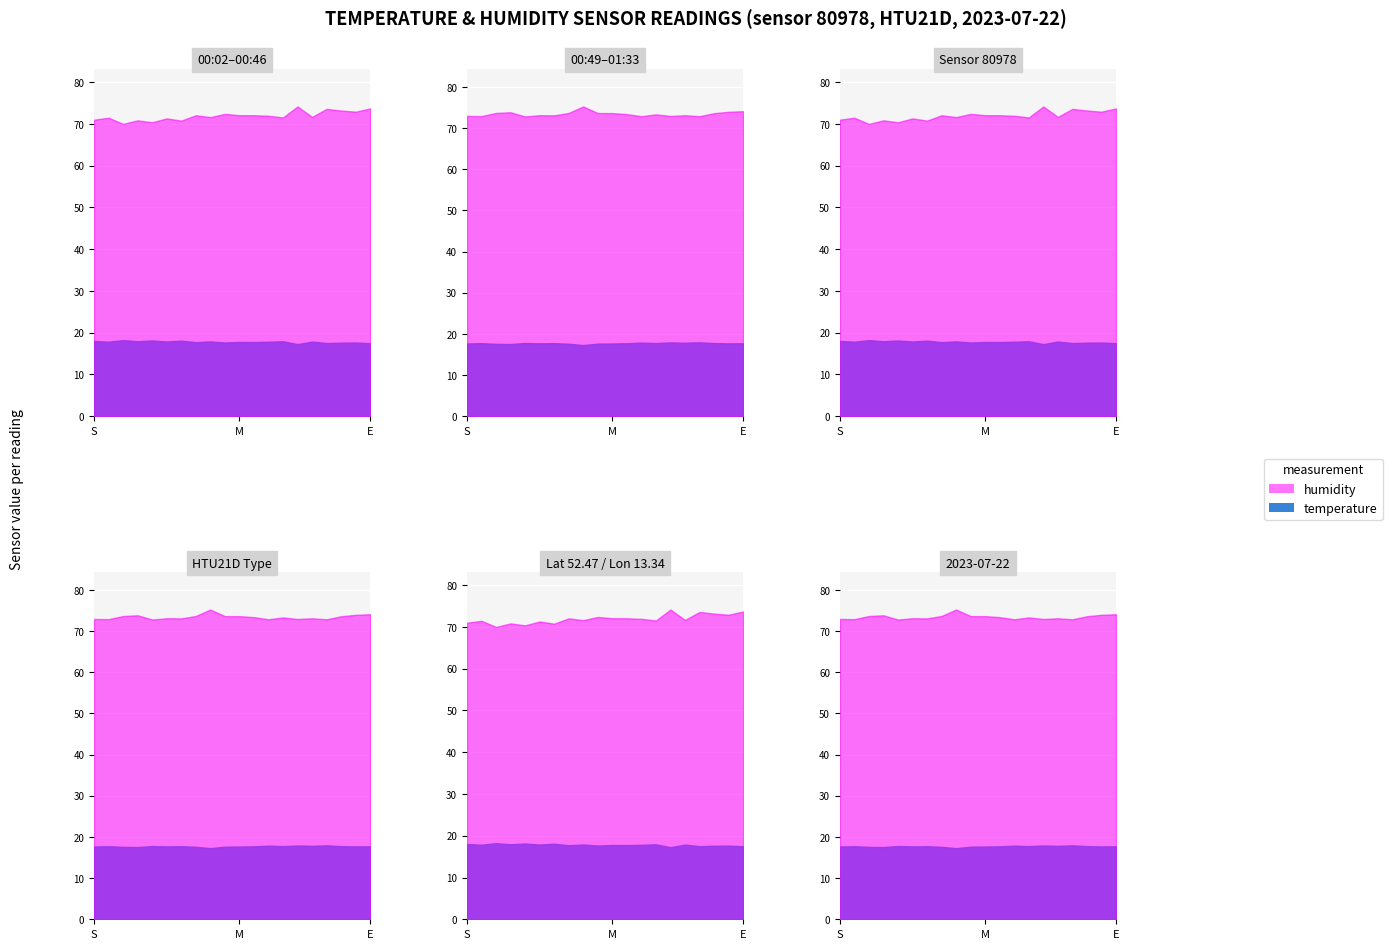

What is the minimum value shown in the chart?

17.5